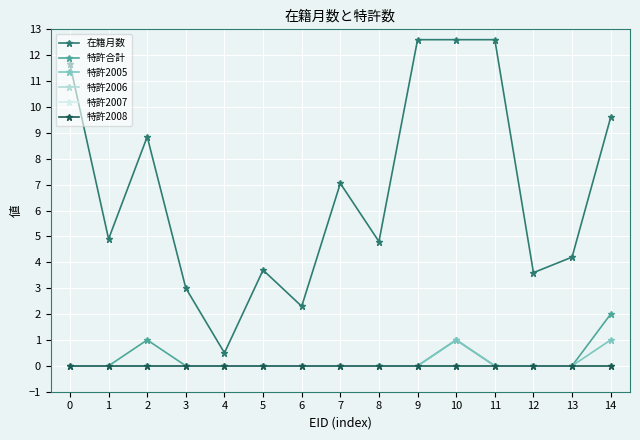

True or false: 特許2006 and 特許2008 intersect in this chart.

False